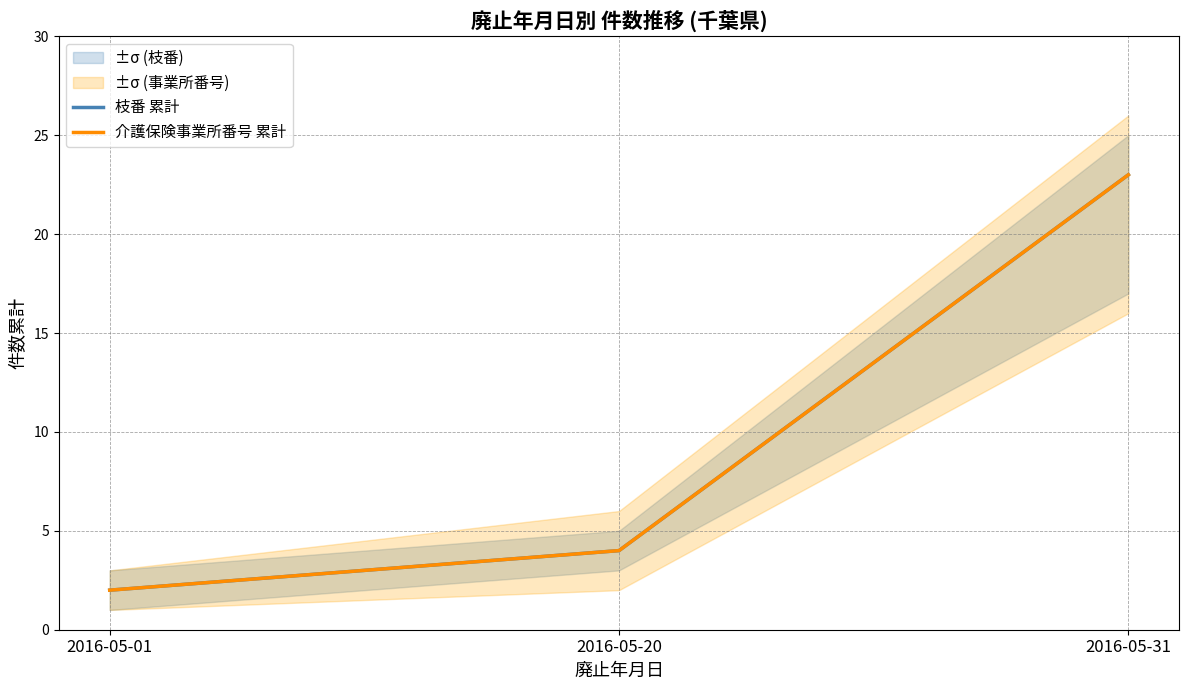

What is the total value across all series at 2016-05-20?

8